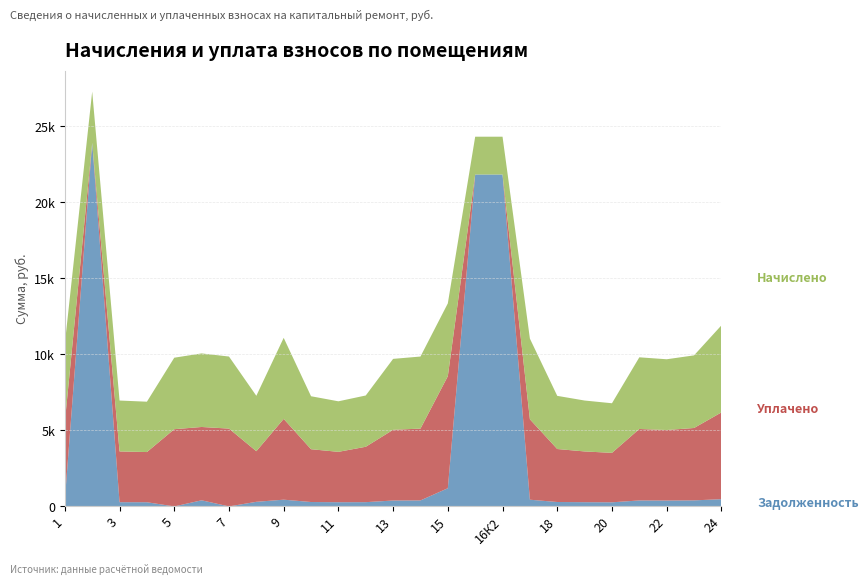

Reading left to right, what are all the values shown in this chart?

Начислено: 1=5146.4	2=3373.4	3=3348.8	4=3311.9	5=4703.2	6=4838.6	7=4740.1	8=3644.4	9=5331.1	10=3484.3	11=3324.2	12=3373.4	13=4666.2	14=4740.1	15=4789.3	16К1=2487.0	16К2=2487.0	17=5306.5	18=3496.6	19=3348.8	20=3262.7	21=4715.5	22=4654.0	23=4777.1	24=5725.1
Уплачено: 1=5130.1	2=0.0	3=3338.2	4=3301.4	5=5080.2	6=4823.3	7=5120.1	8=3329.2	9=5314.2	10=3473.3	11=3313.7	12=3643.9	13=4651.4	14=4725.1	15=7371.1	16К1=0.0	16К2=0.0	17=5289.7	18=3485.5	19=3338.2	20=3252.3	21=4700.6	22=4639.2	23=4761.9	24=5706.9
Задолженность: 1=428.9	2=23916.8	3=279.1	4=276.0	5=0.0	6=403.2	7=0.0	8=303.7	9=444.3	10=290.4	11=277.0	12=281.1	13=388.9	14=395.0	15=1197.3	16К1=21834.1	16К2=21834.1	17=442.2	18=291.4	19=279.1	20=271.9	21=393.0	22=387.8	23=398.1	24=477.1